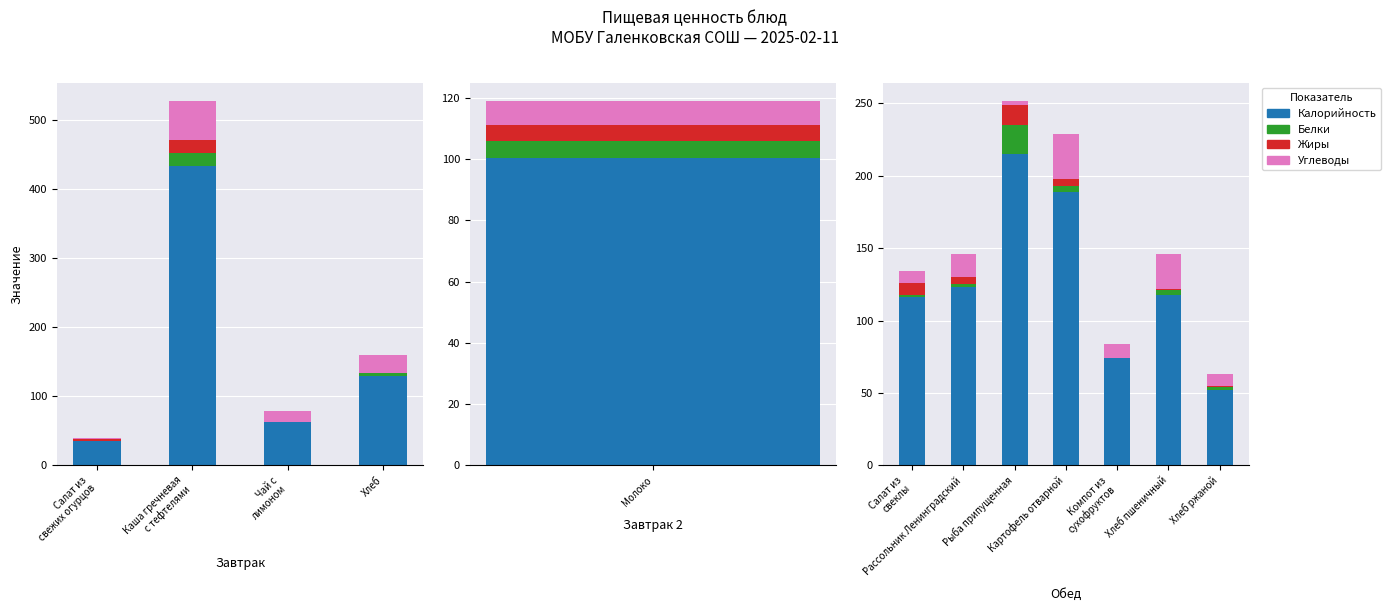

How many bars are there in each group?

4